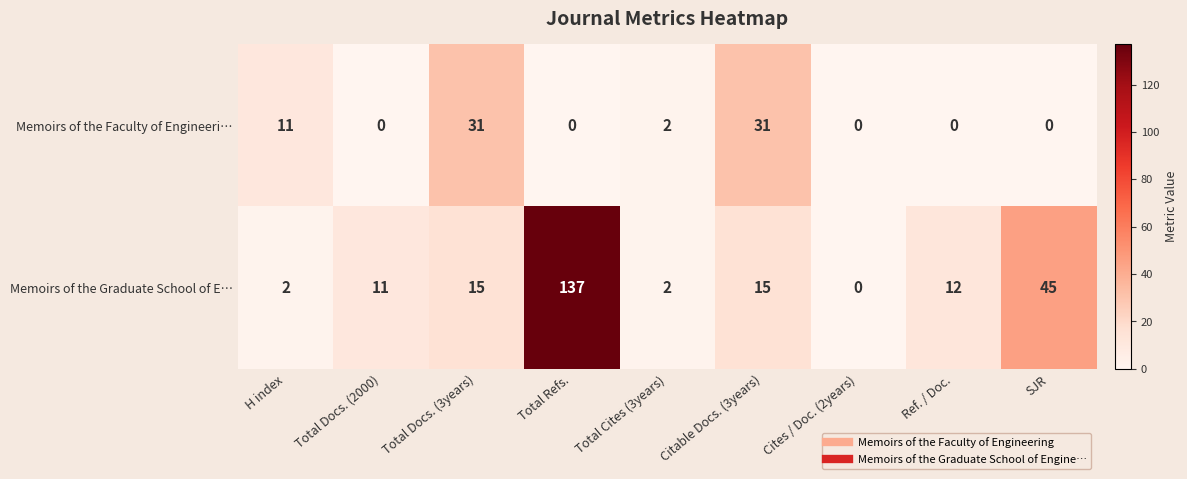

True or false: Memoirs of the Graduate School of E… has a value of 12 at Ref. / Doc..

True